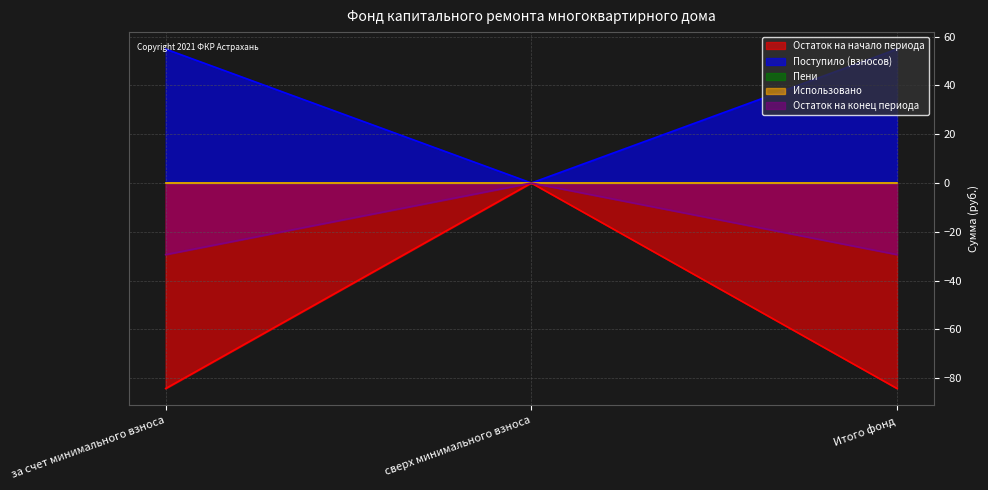

The Остаток на начало периода series shows -49.2 at за счет минимального взноса. True or false?

False